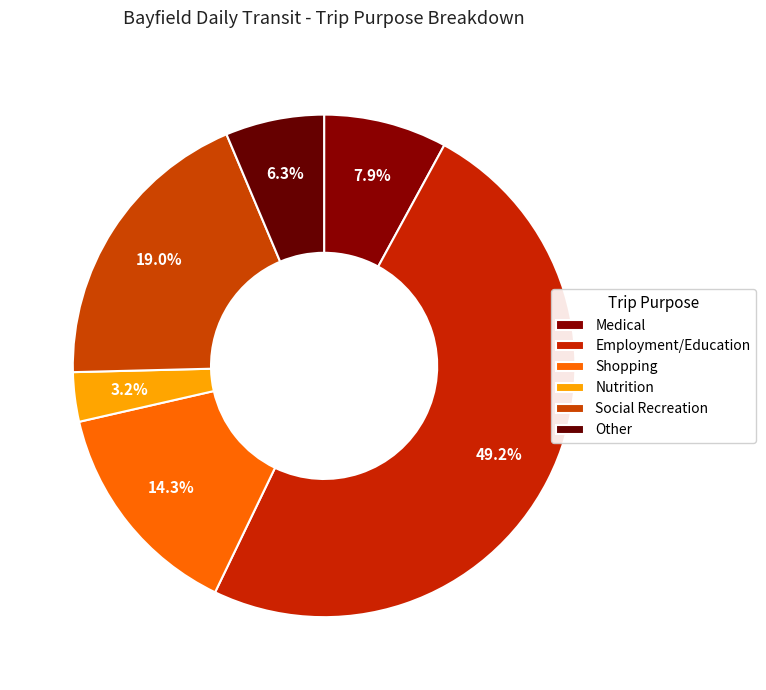

How many slices are in this pie chart?

6